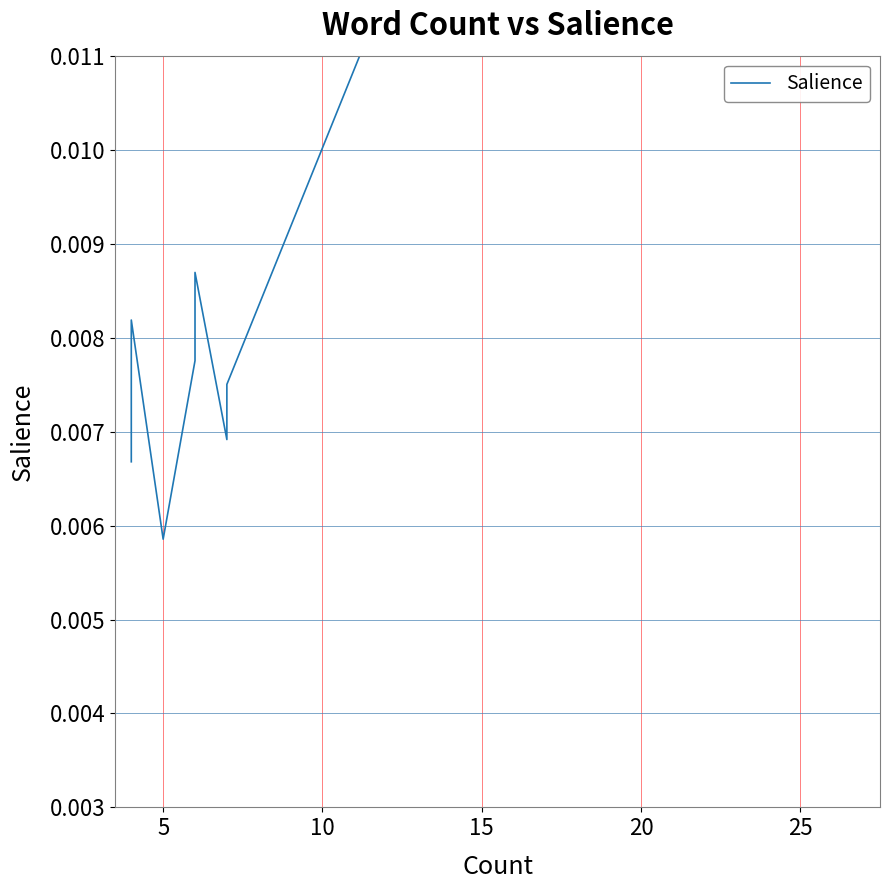

True or false: the data shows 0.0 at 5.

False